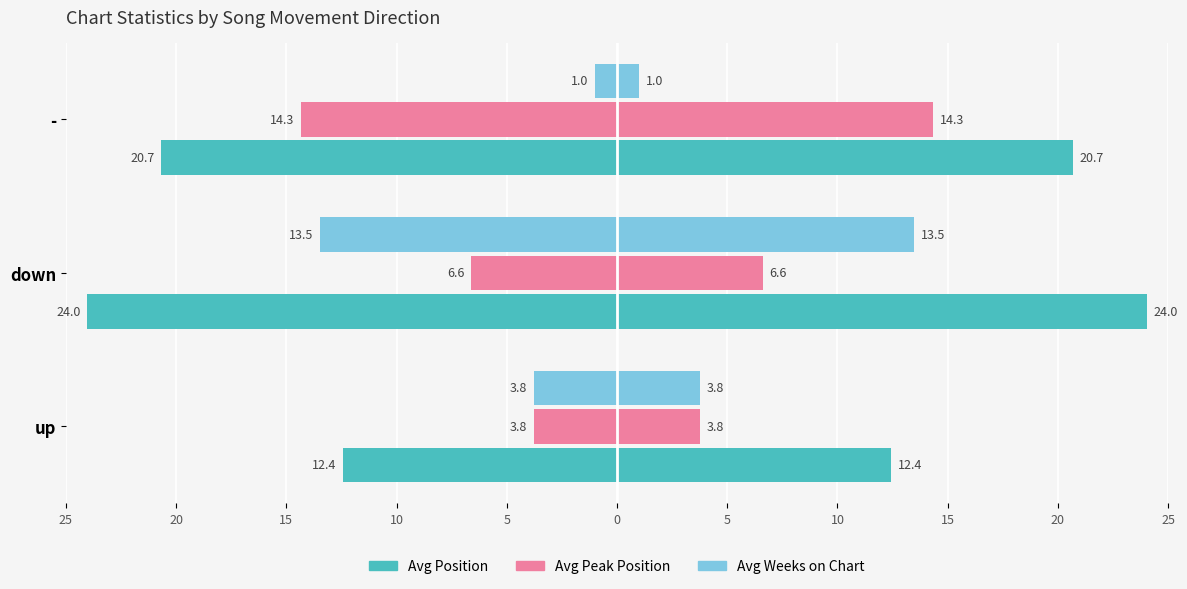

Between down and -, which series saw the biggest shift?

Avg Weeks on Chart